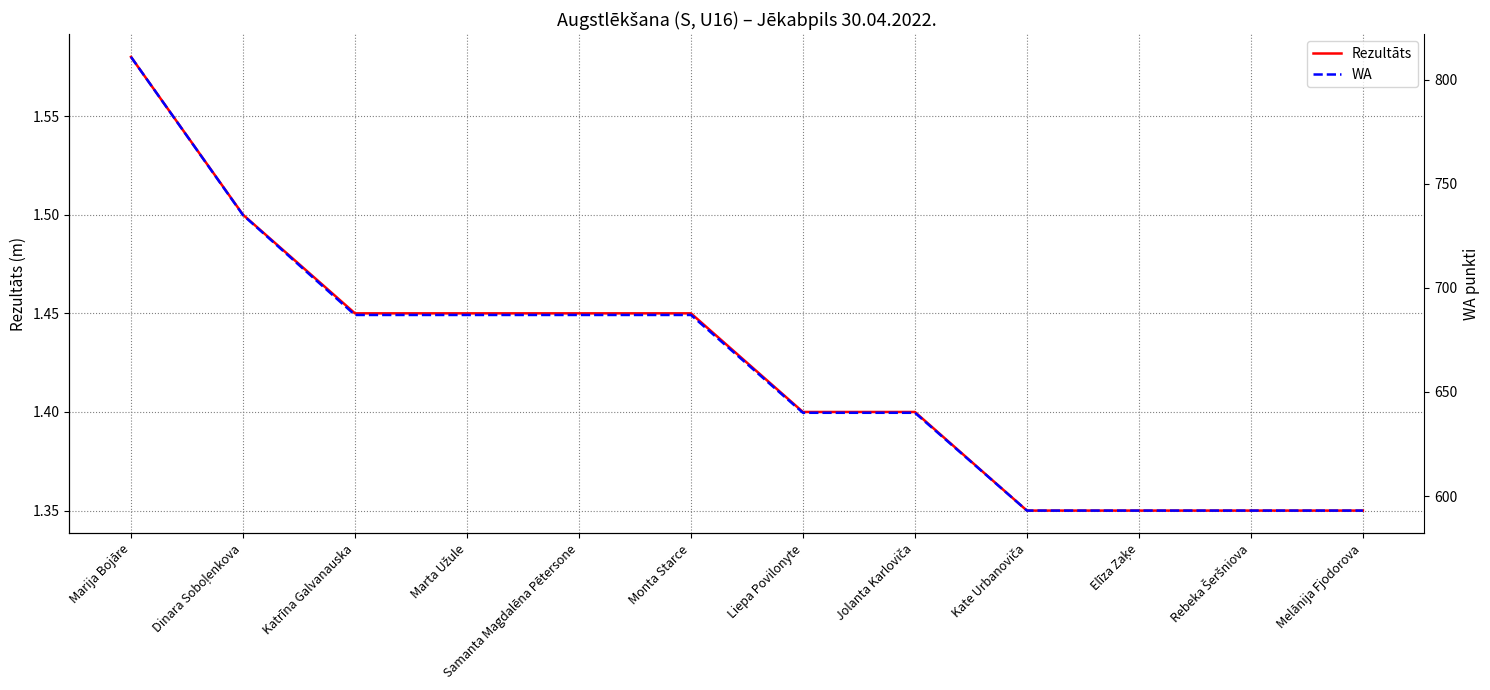

True or false: Rezultāts and WA intersect in this chart.

False